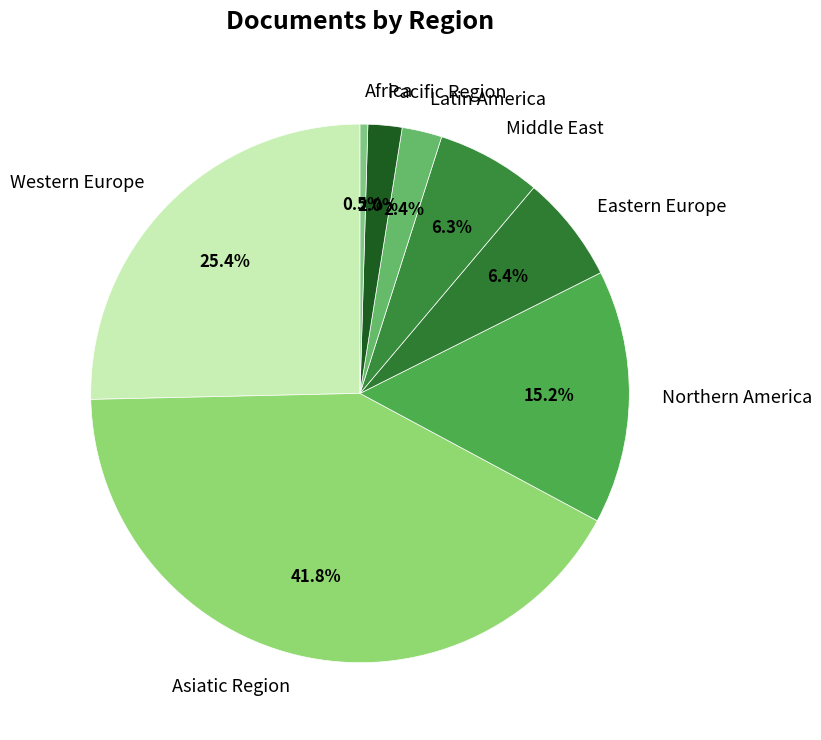

How much of the chart is everything except Northern America?

84.8%